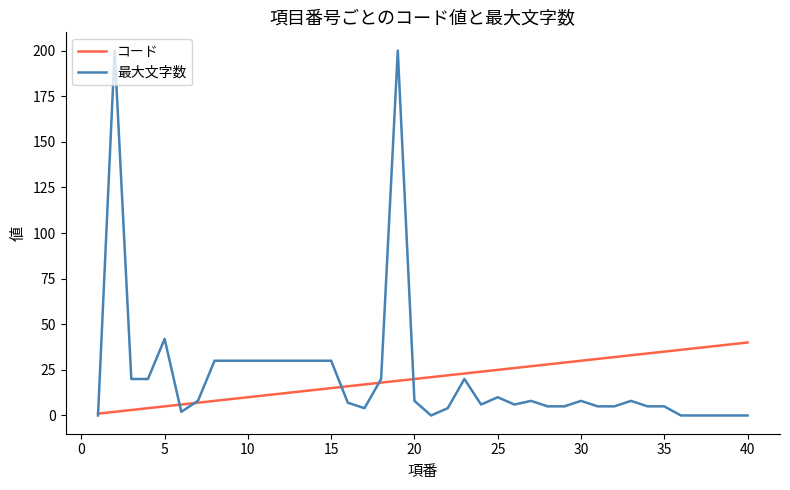

Rank the series by their maximum value, from highest to lowest.

最大文字数, コード